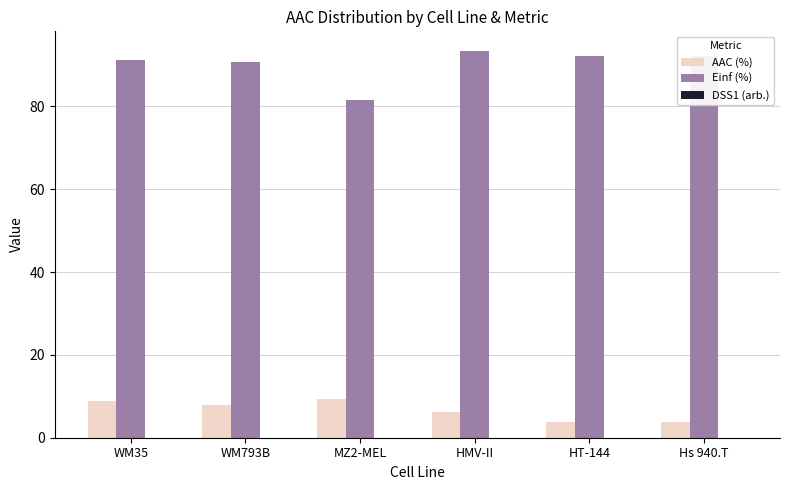

Which series changed the most between MZ2-MEL and HMV-II?

Einf (%)